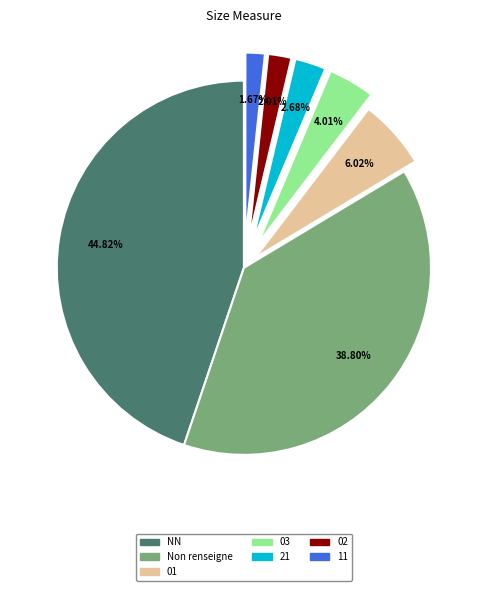

Is there any slice that represents more than half of the pie?

No